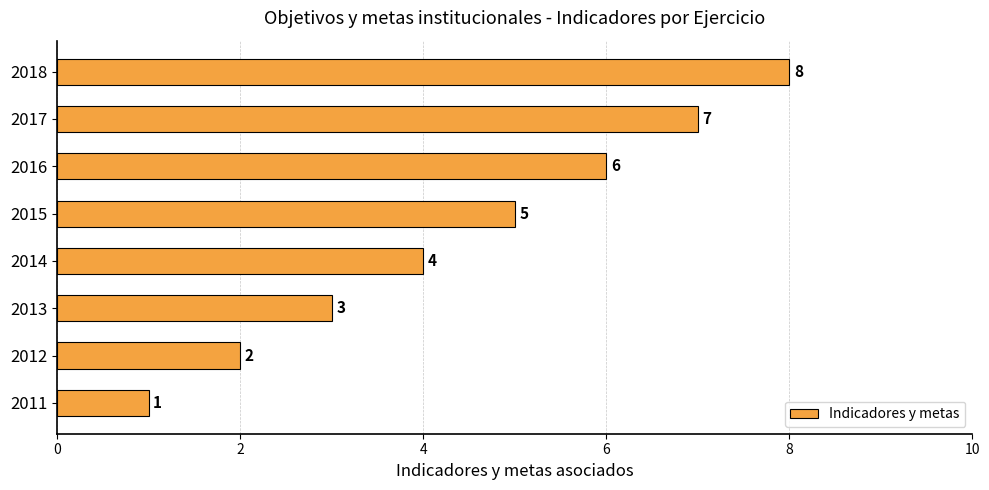

Where is the data nearest to the value 4?

2014